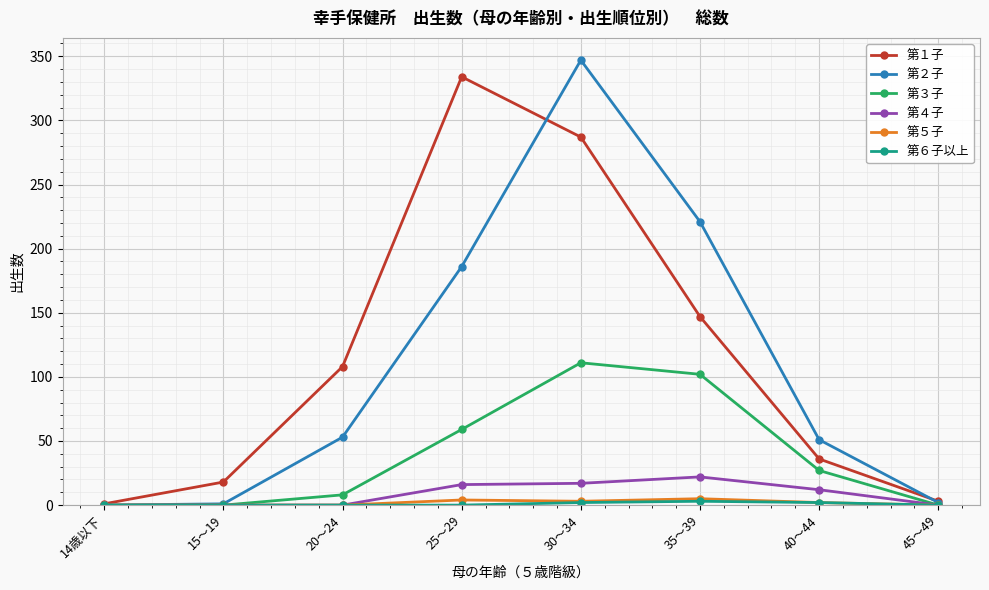

Which category has the highest value across all series?

30～34